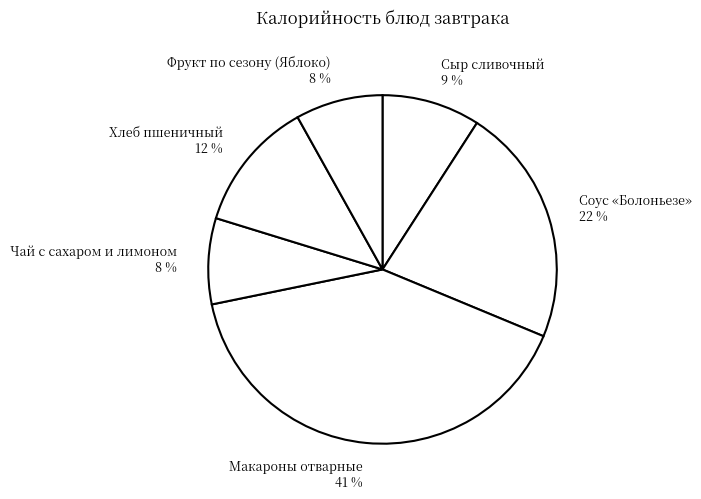

To the nearest percent, what is the average slice percentage?

17%